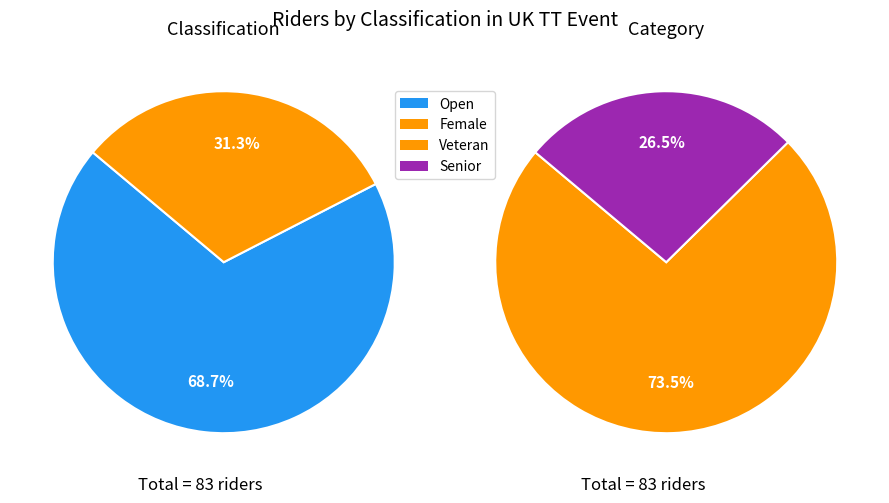

Between Female and Open, which is larger?

Open